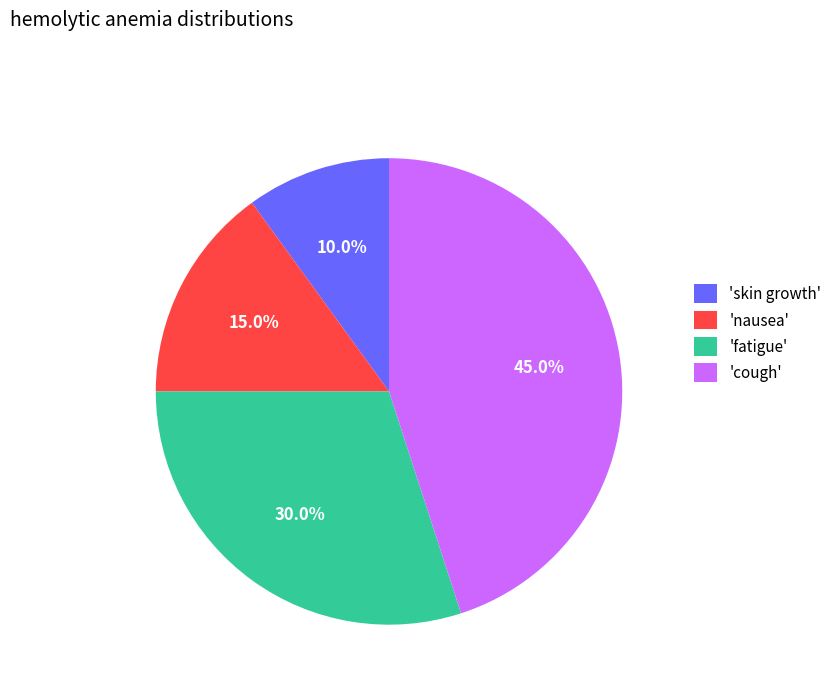

Count the number of slices in the pie.

4